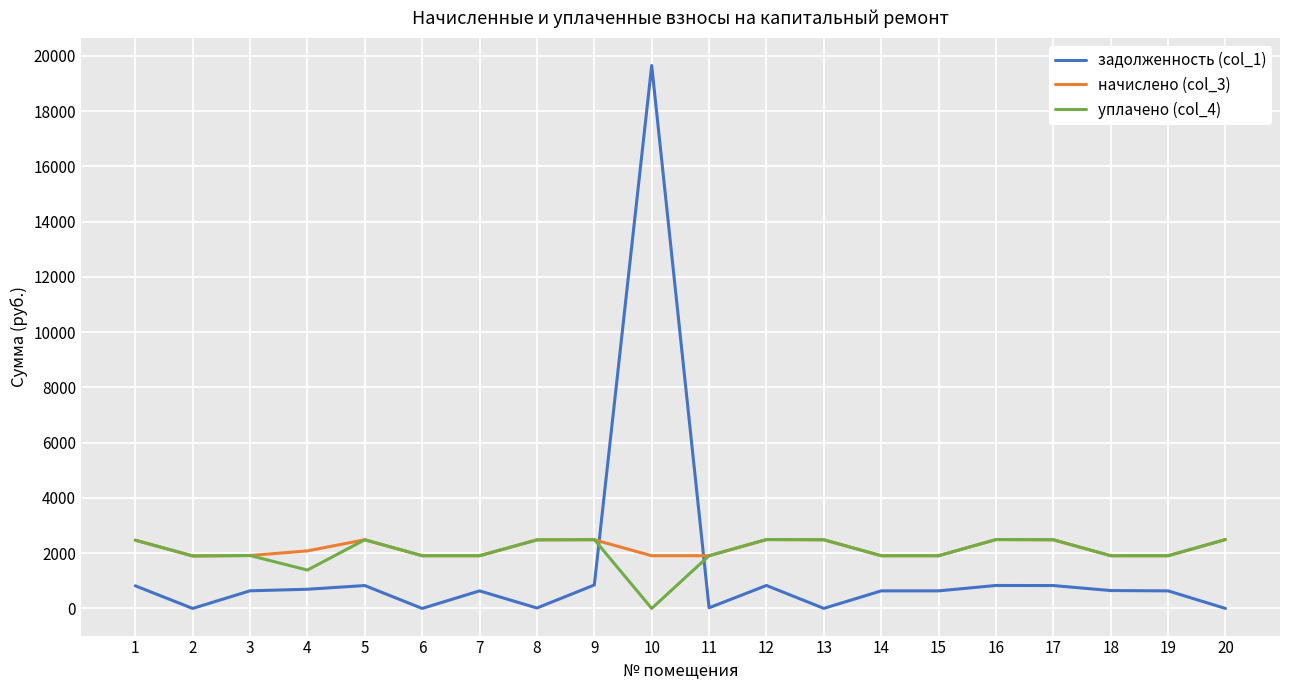

What is the total value across all series at 12?

5816.3